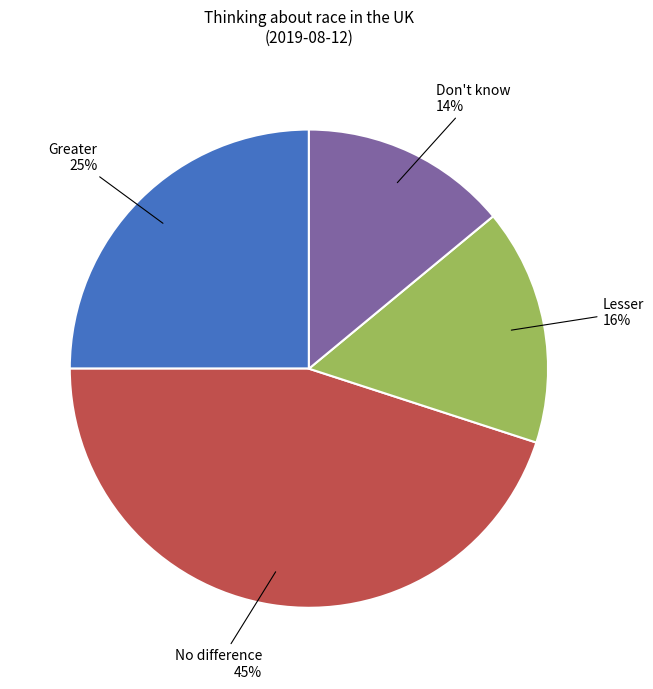

Which has a higher value, Lesser or Greater?

Greater